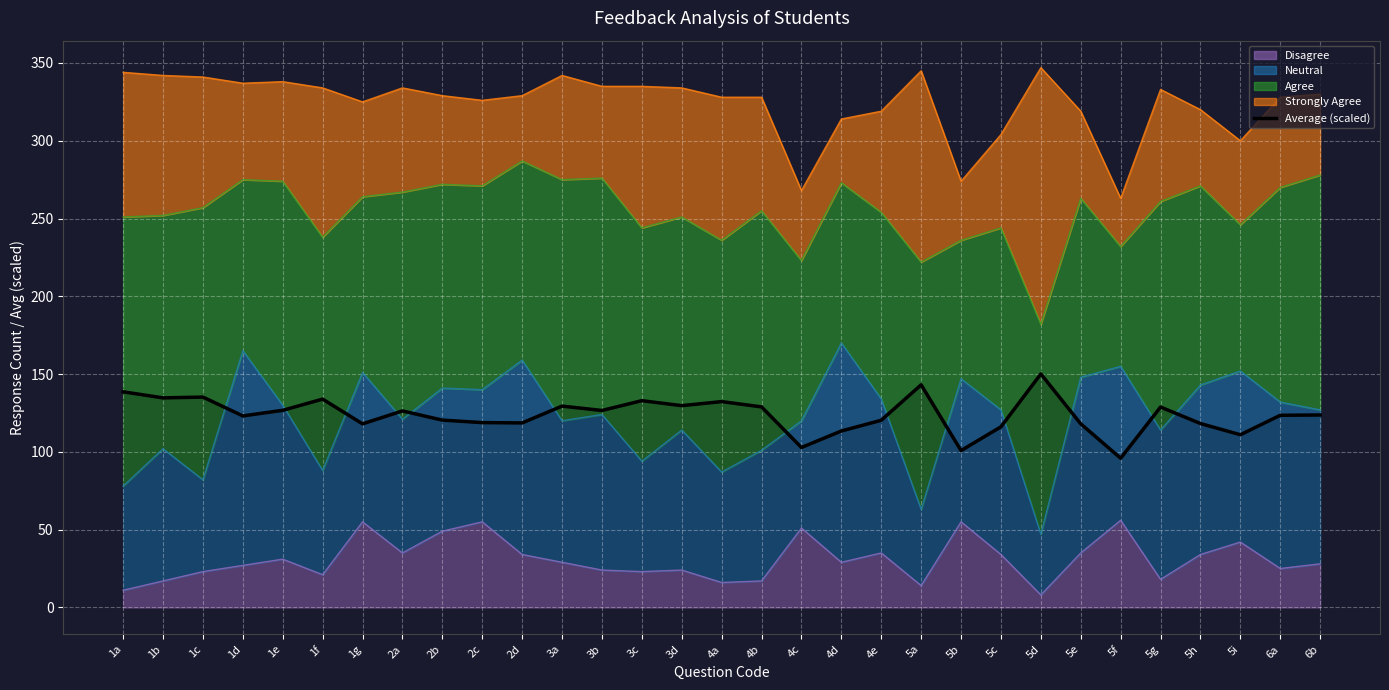

What position from the right is 5b?

10